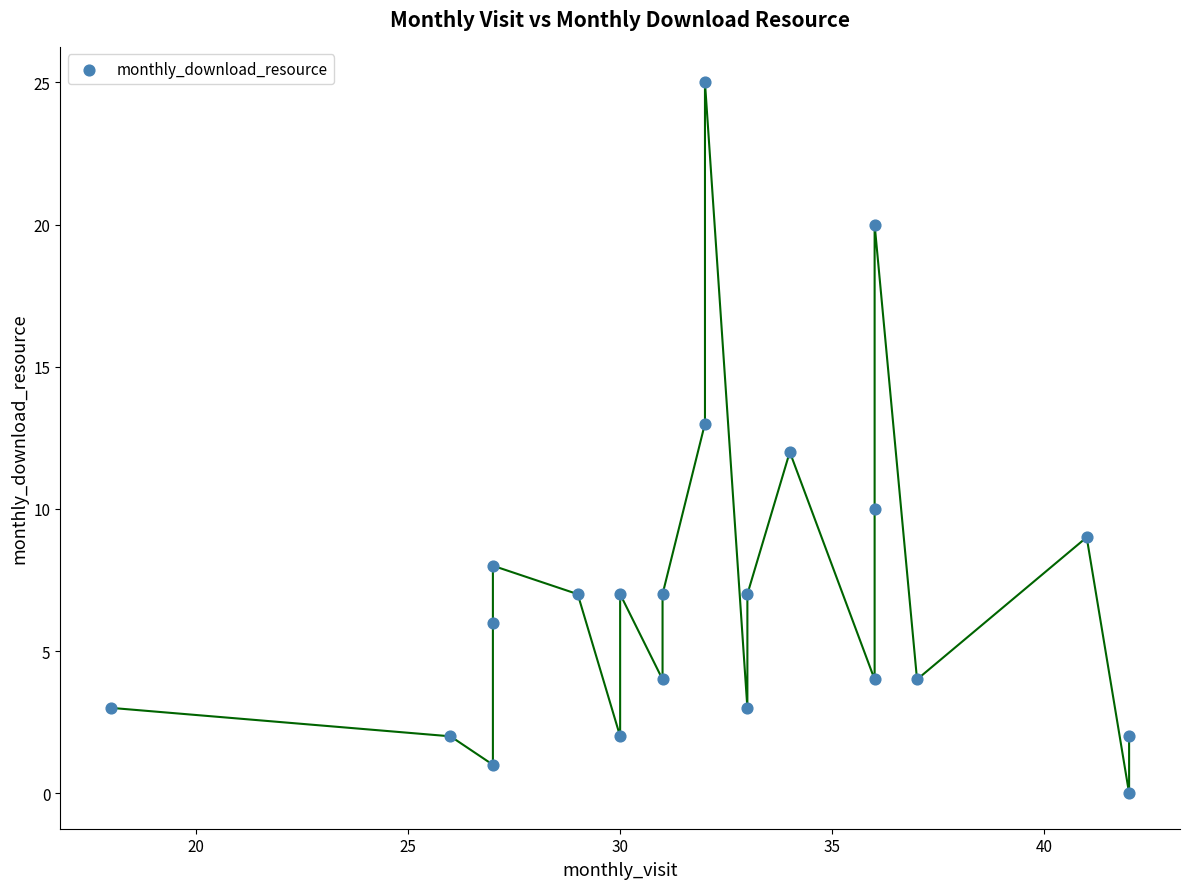

What is the range of X values (max minus min)?

24